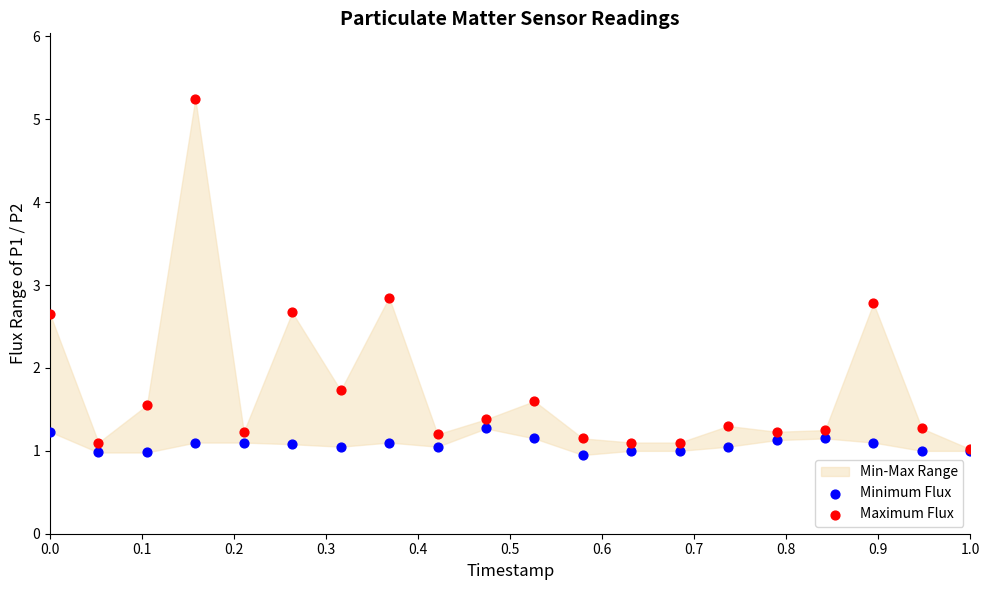

Which series reaches the maximum Y coordinate?

Maximum Flux